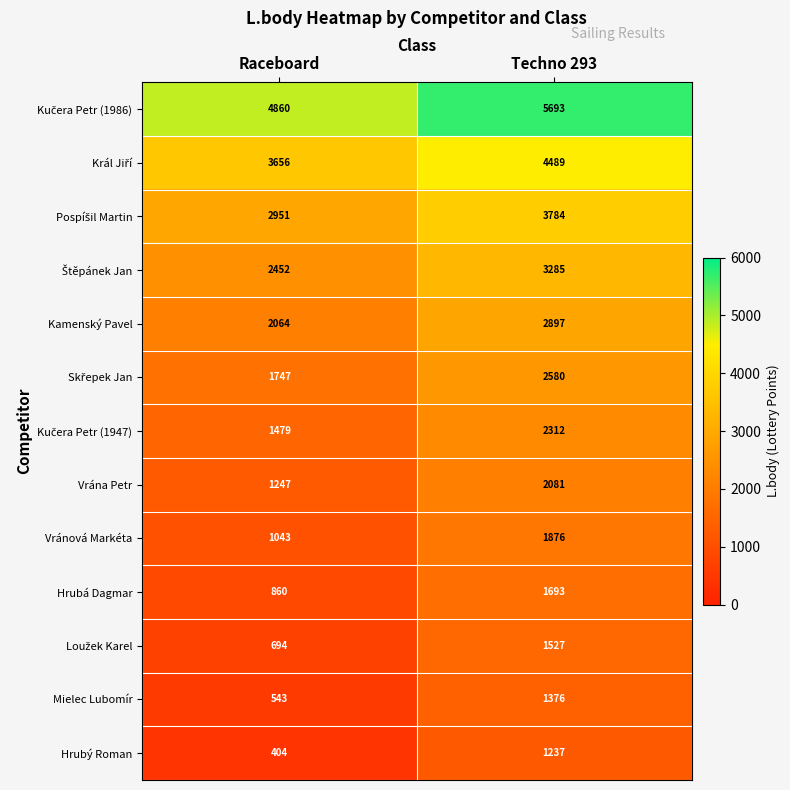

What is the difference between the highest and lowest values at Techno 293?

4456